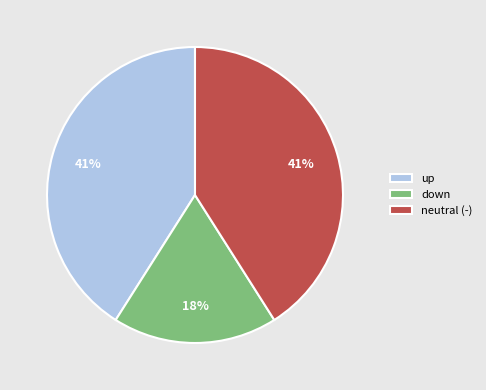

The neutral (-) slice represents 46% of the pie. True or false?

False